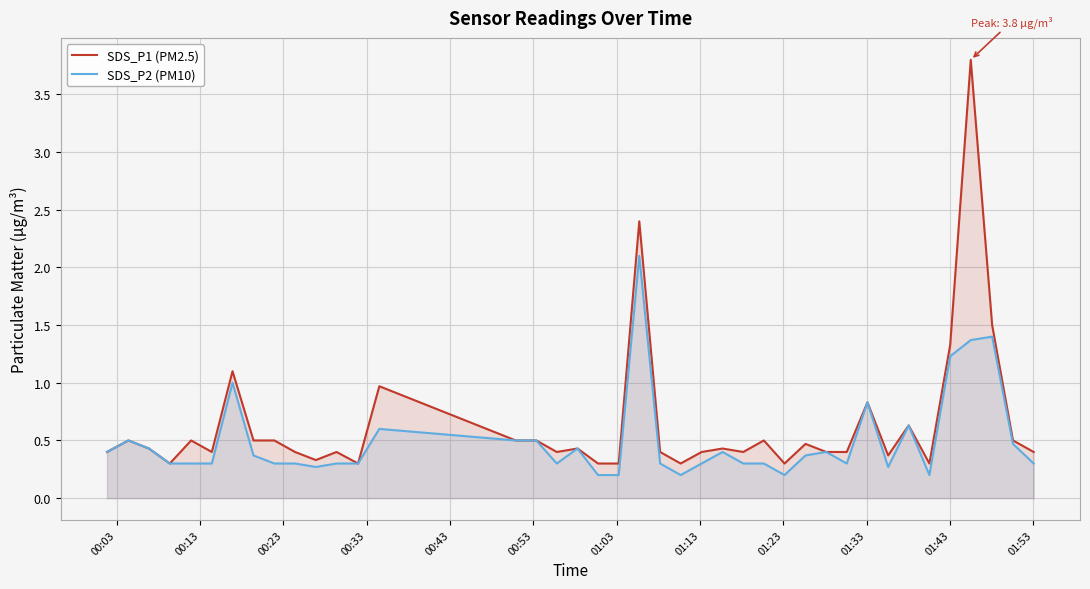

How many interior local valleys does the SDS_P1 (PM2.5) series have?

10